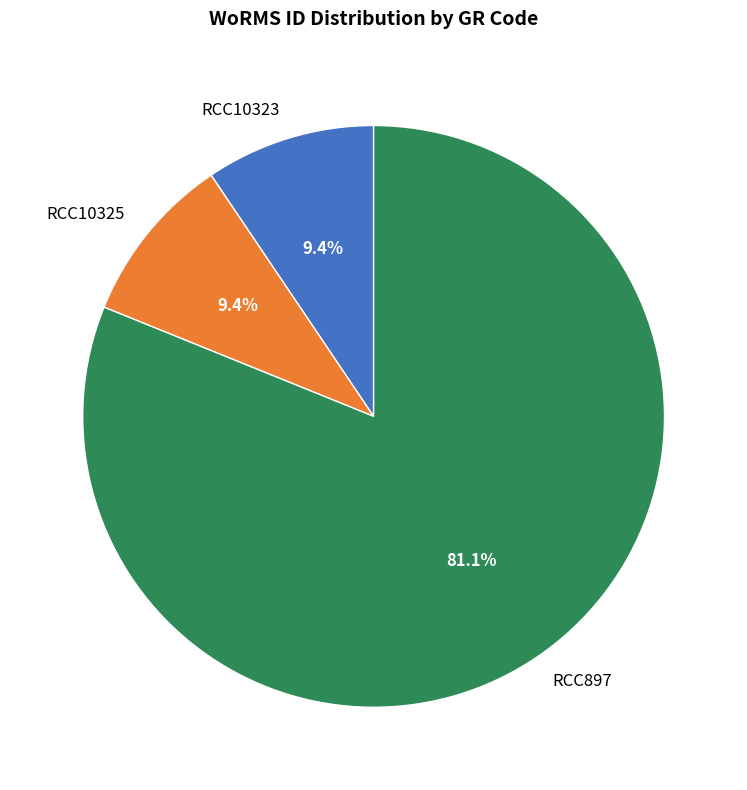

What is the ratio of the value at RCC897 to the value at RCC10325?

8.6